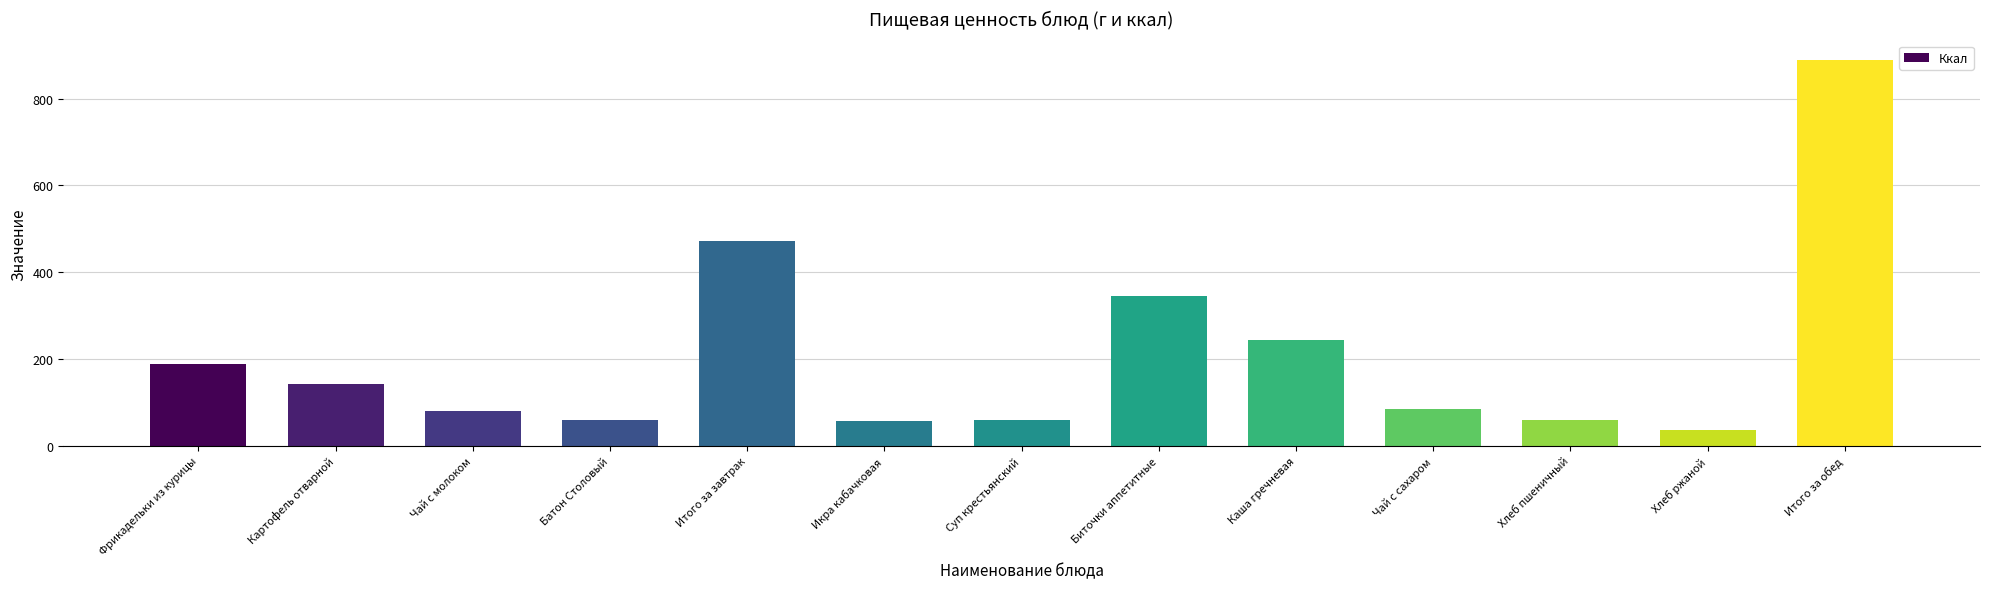

What is the sum of all values?

2722.6